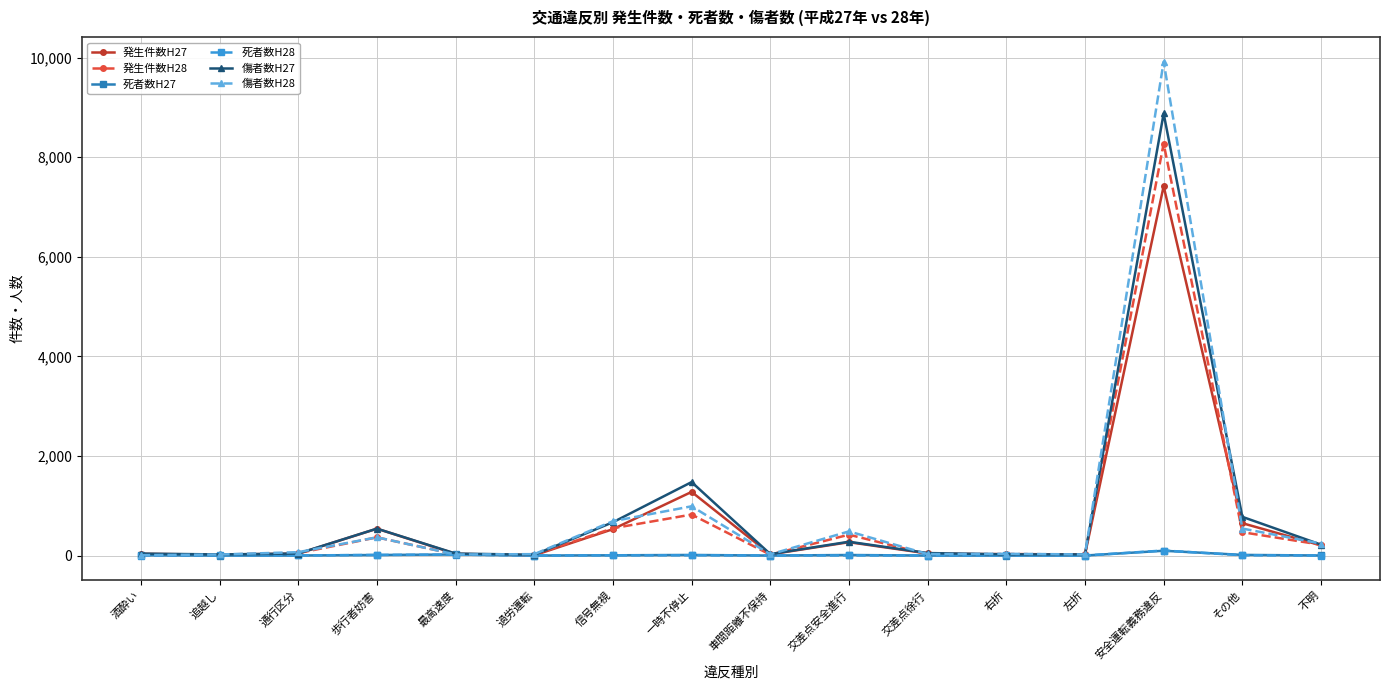

How many data points in 傷者数H27 are less than 50?

8